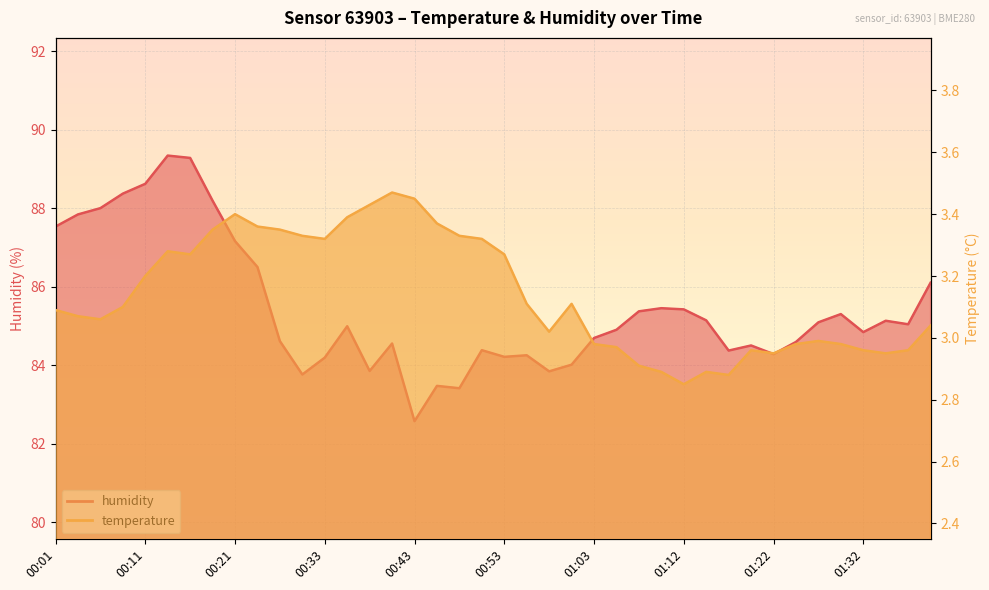

How many values in the humidity series are below 84?

6